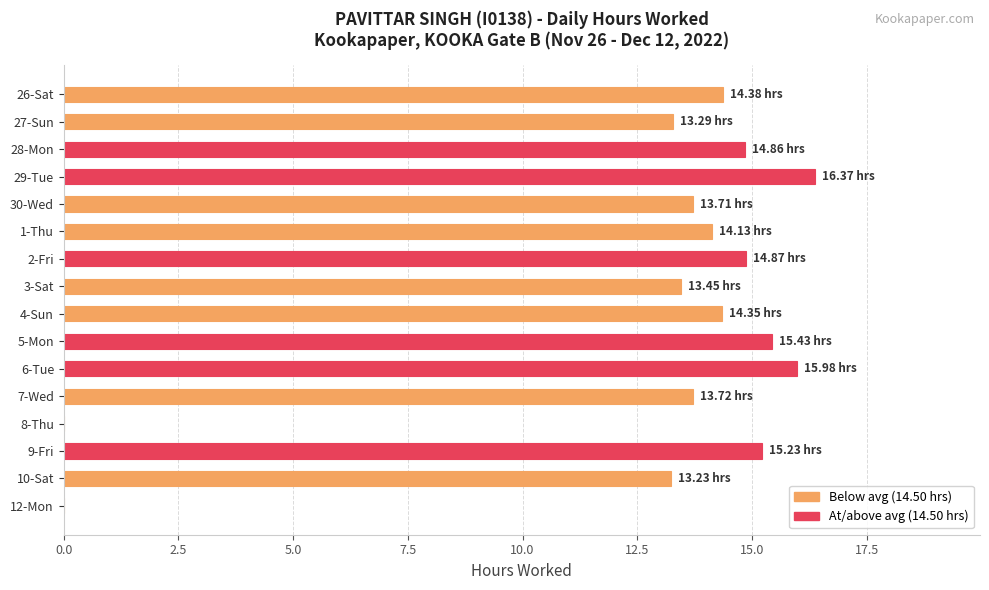

Between 26-Sat and 29-Tue, which is larger?

29-Tue